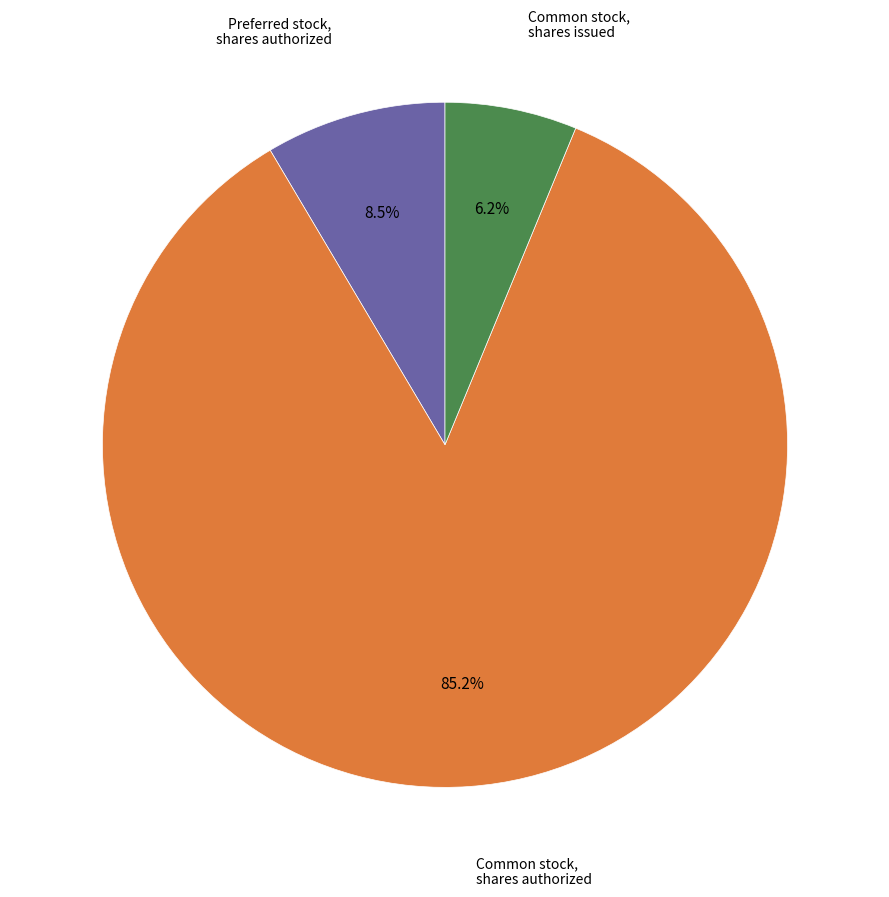

Is there any slice that represents more than half of the pie?

Yes